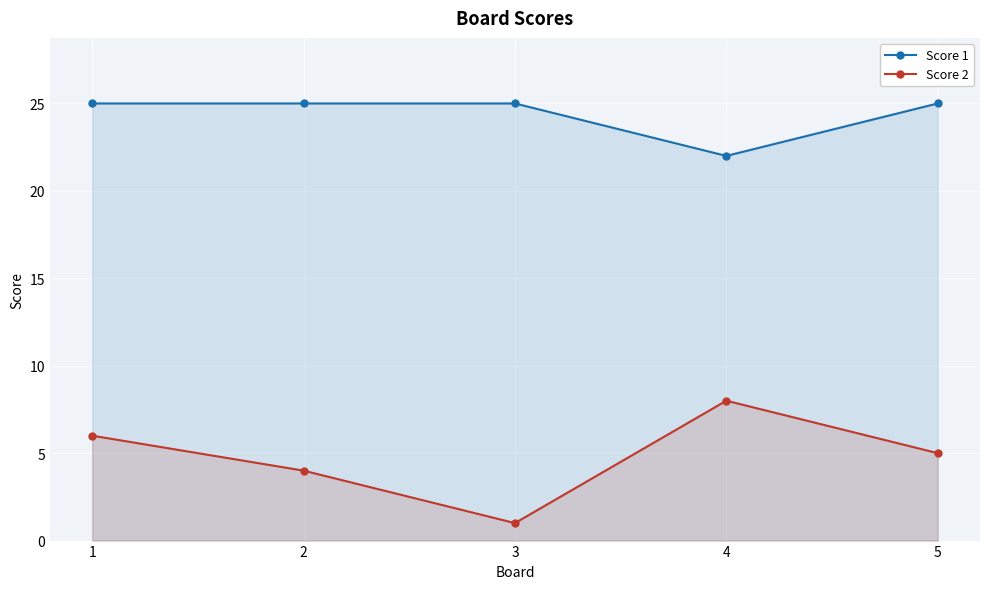

What is the value of the Score 1 point at the 4th from the left?

22